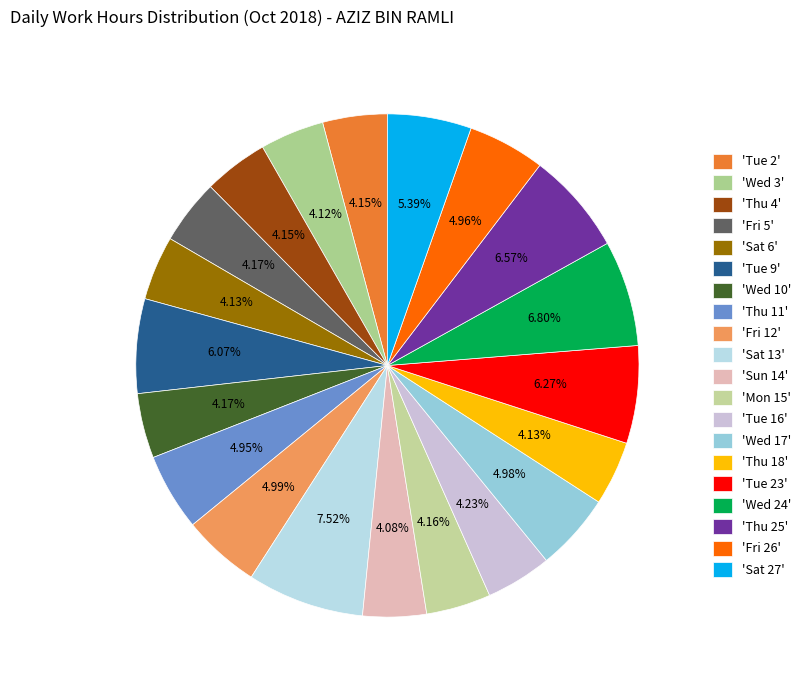

What is the largest slice in the pie chart?

'Sat 13'